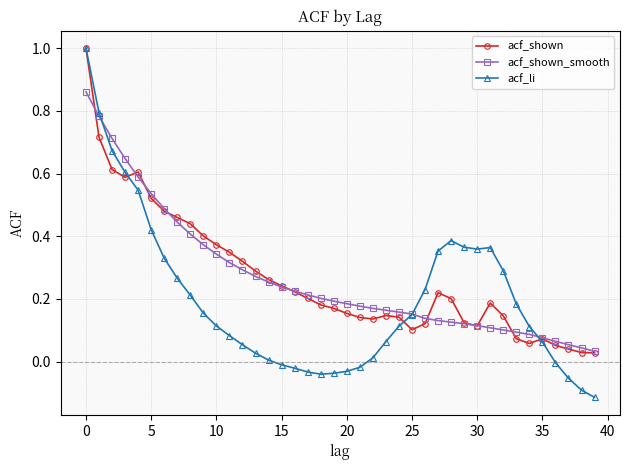

True or false: acf_shown has more than 0 points higher than both neighbors.

True